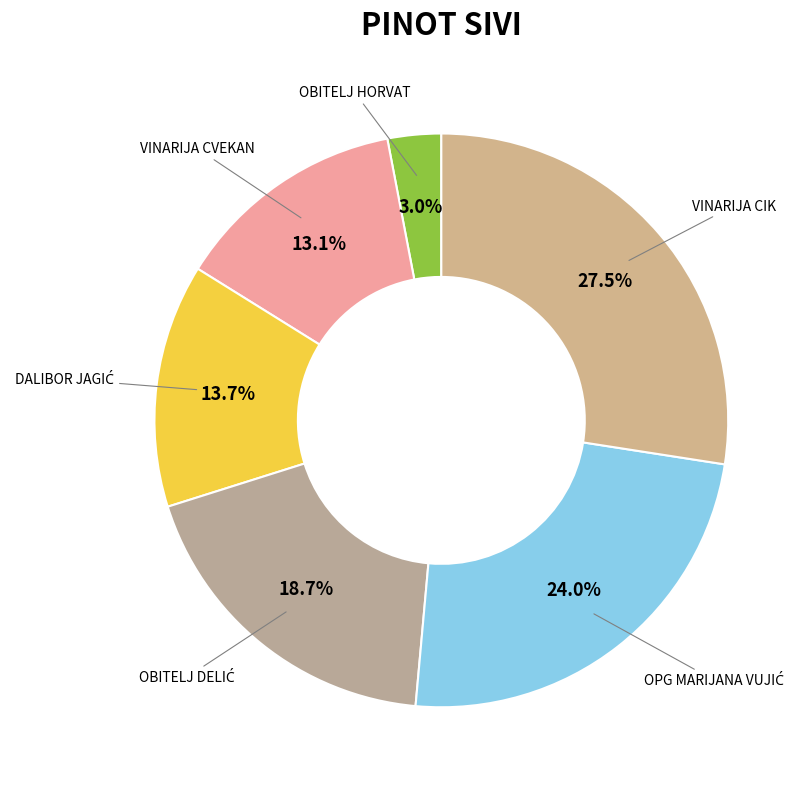

Which slice is the largest?

VINARIJA CIK